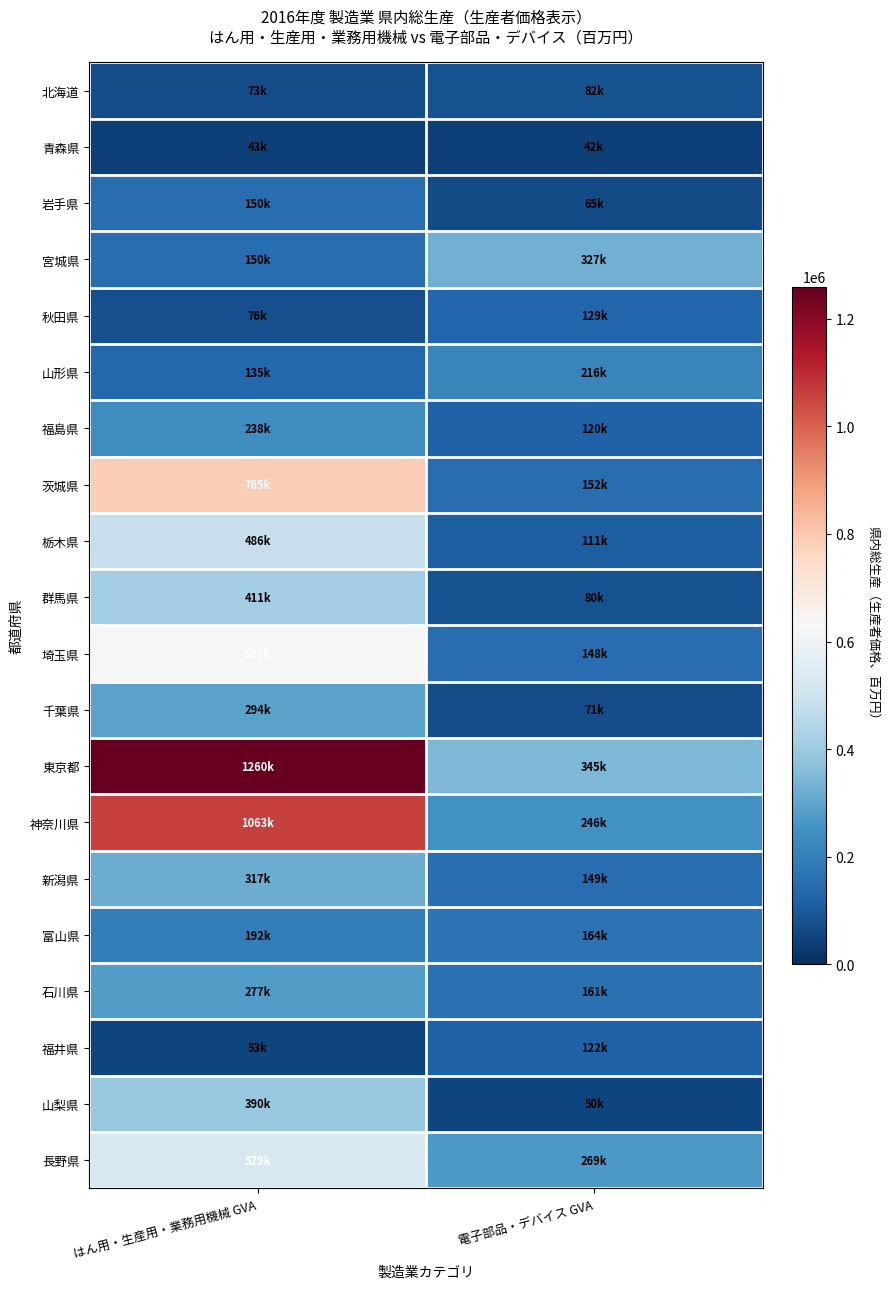

At how many categories does at least one series exceed 667650?

1